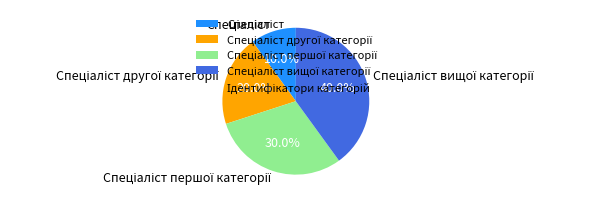

Is there any slice that represents more than half of the pie?

No